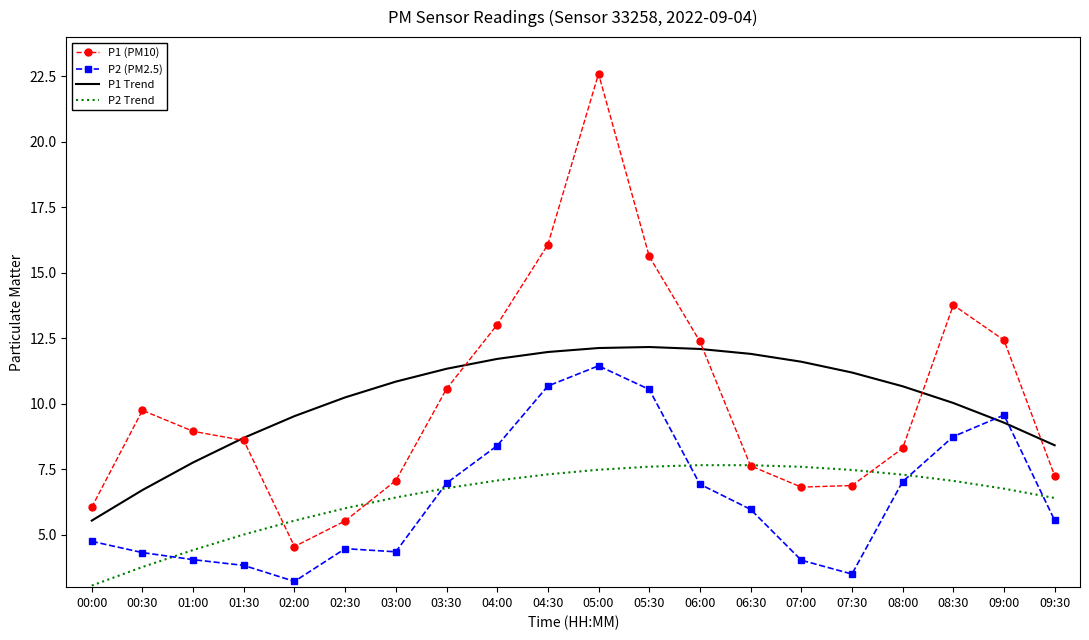

Count the number of categories in the chart.

20